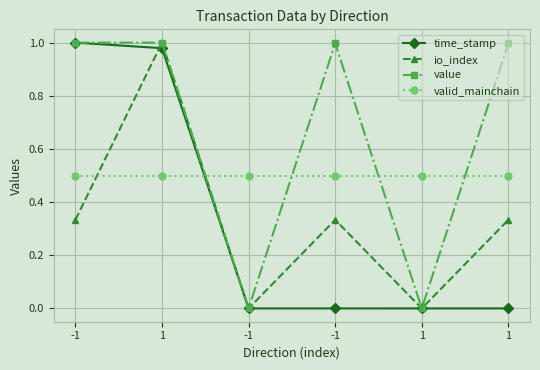

Reading right to left, extract all data points from this chart.

time_stamp: 1=0.0	1=0.0	-1=0.0	-1=0.0	1=1.0	-1=1.0
io_index: 1=0.3	1=0.0	-1=0.3	-1=0.0	1=1.0	-1=0.3
value: 1=1.0	1=0.0	-1=1.0	-1=0.0	1=1.0	-1=1.0
valid_mainchain: 1=0.5	1=0.5	-1=0.5	-1=0.5	1=0.5	-1=0.5